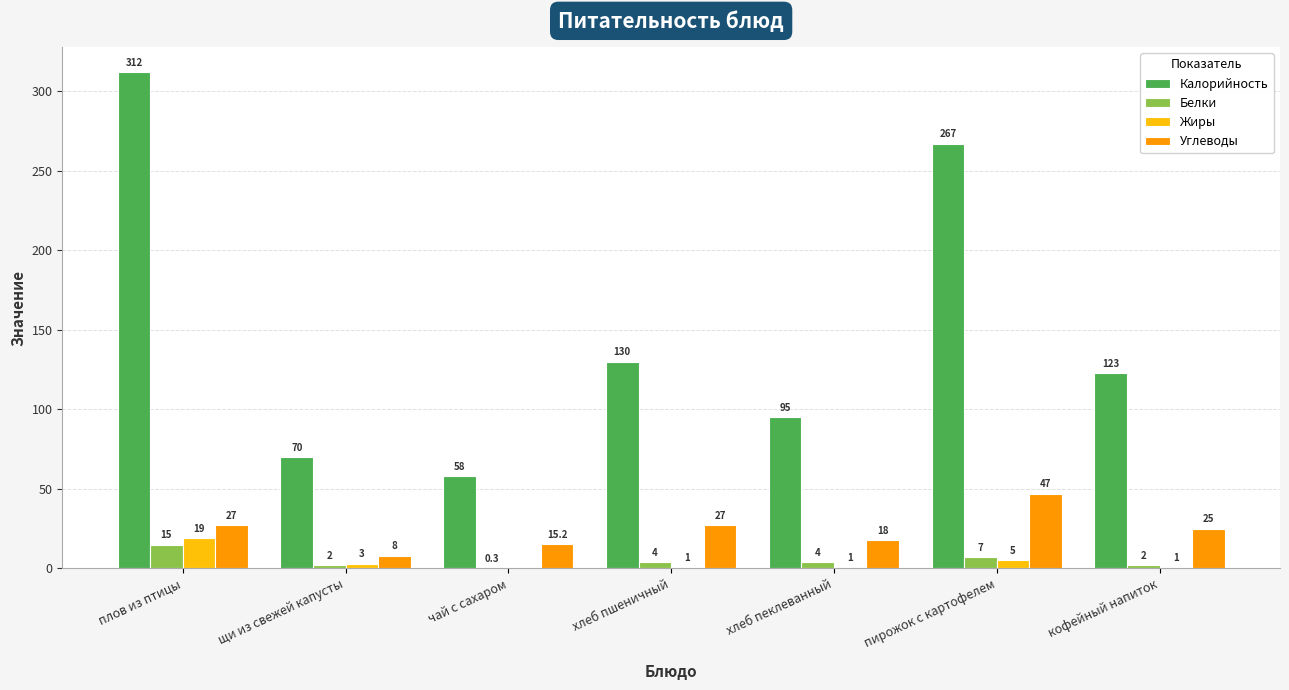

Which category has the highest value in the Калорийность series?

плов из птицы